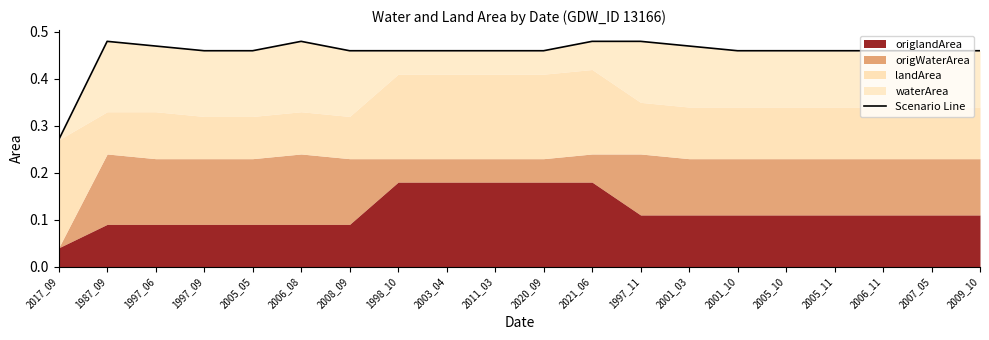

What is the value of the 5th point from the left?

0.5